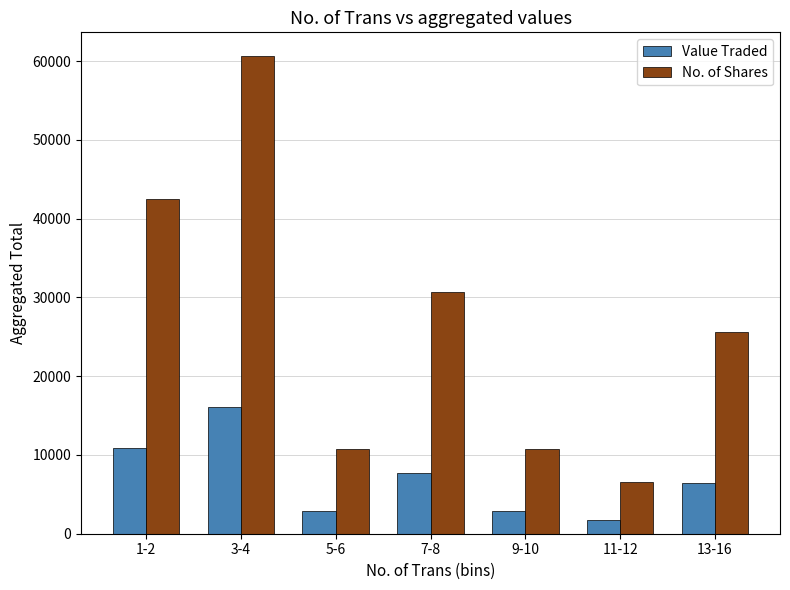

Where does the No. of Shares series first go above 25577?

1-2